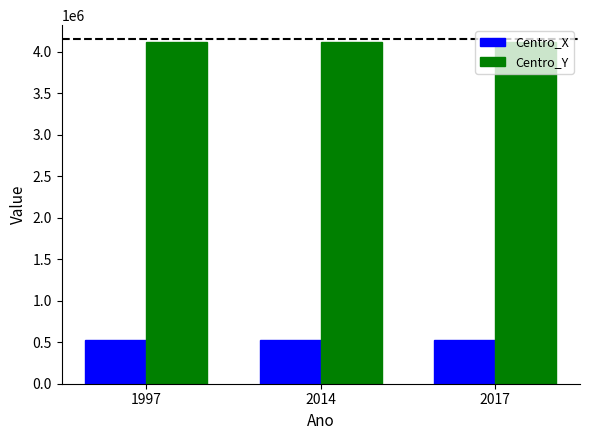

Are the bars horizontal?

No